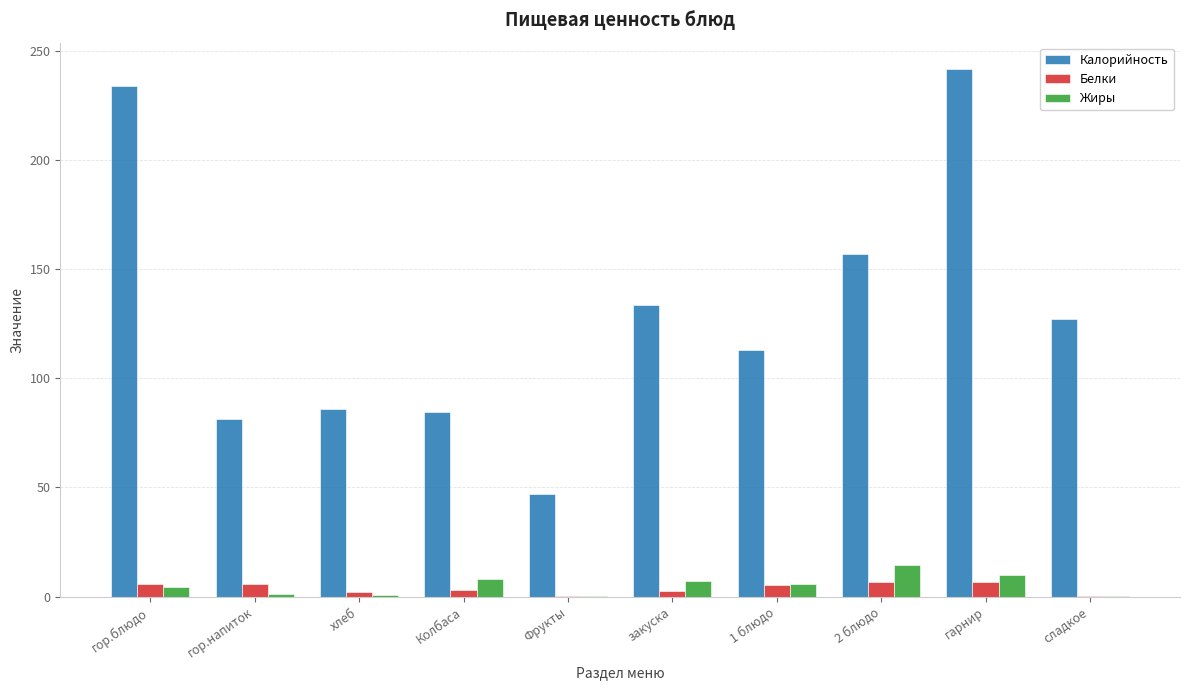

Is the value of Белки at гарнир greater than the value of Калорийность at 1 блюдо?

No